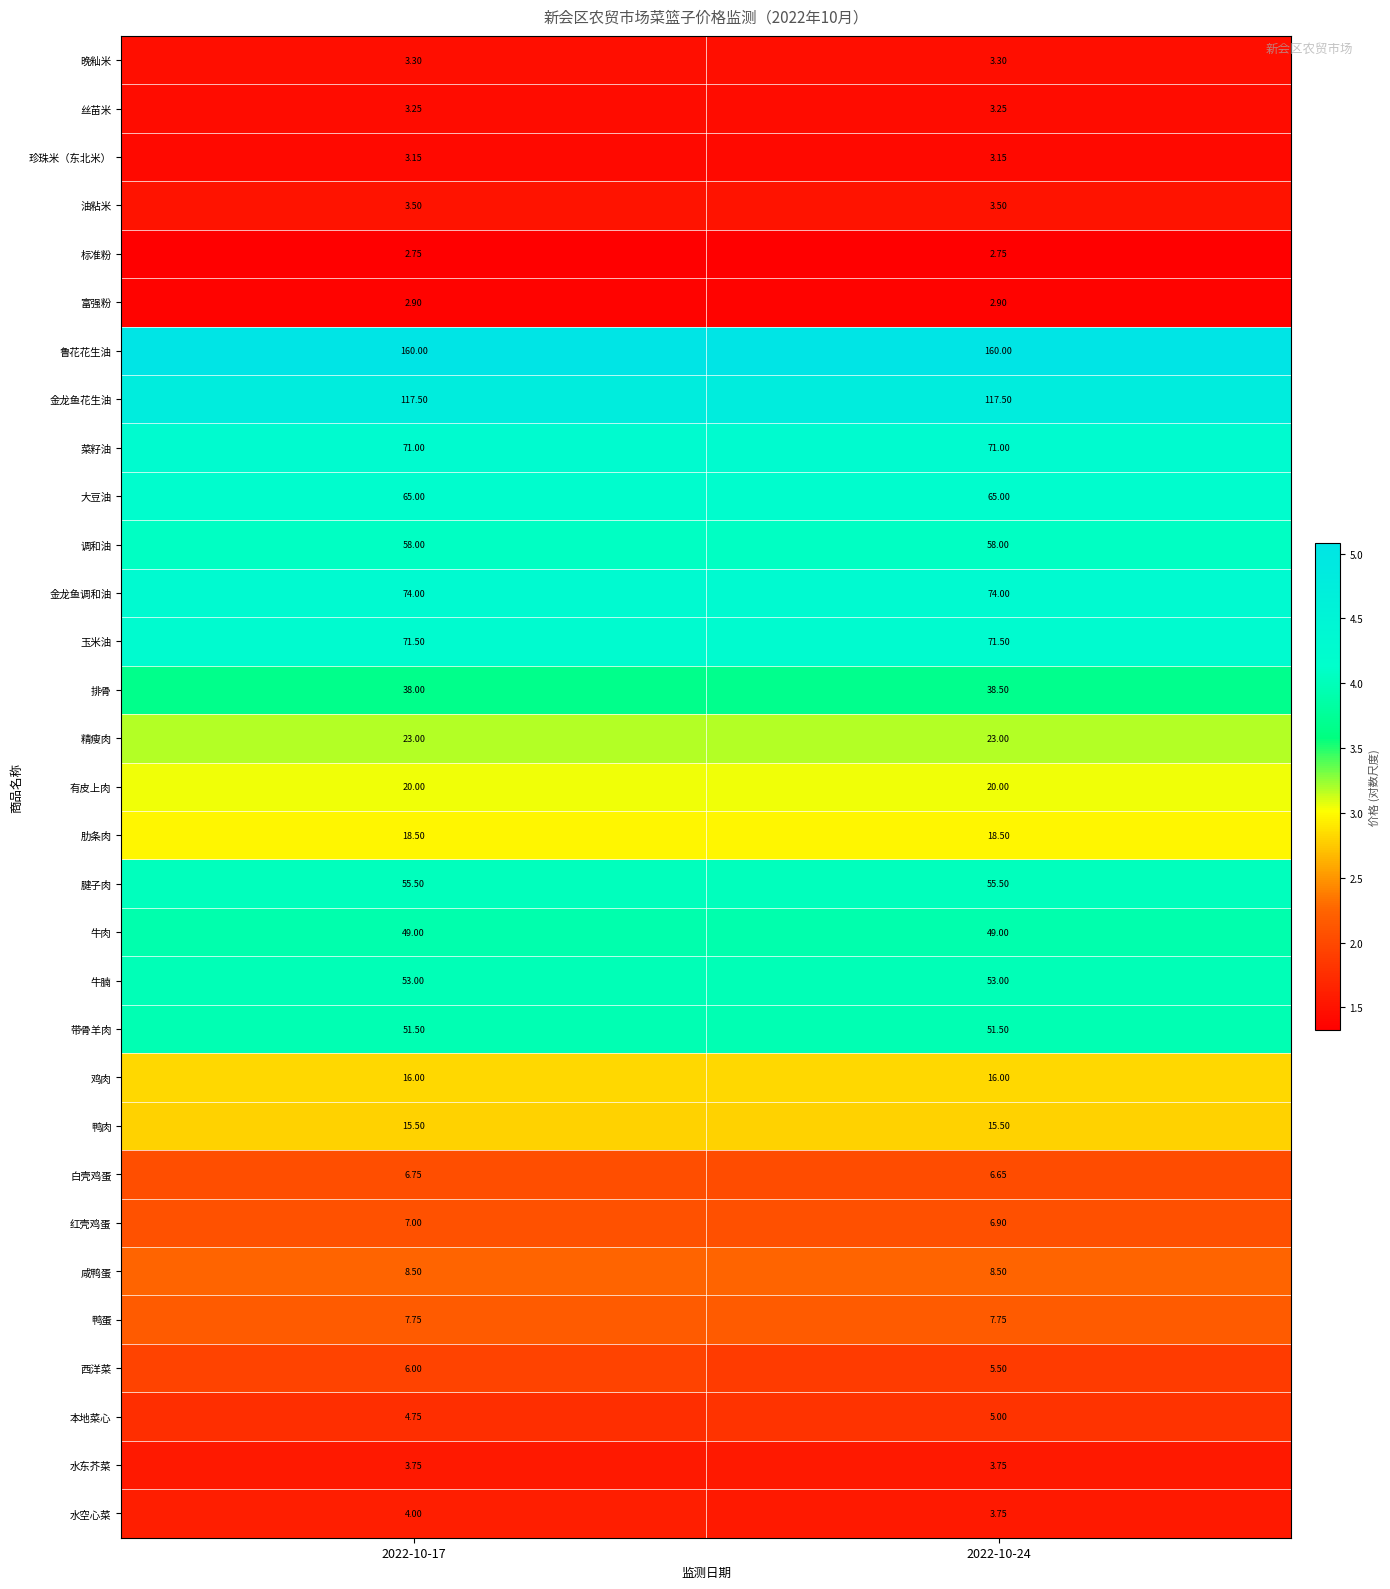

Which series has the largest total across all categories?

鲁花花生油